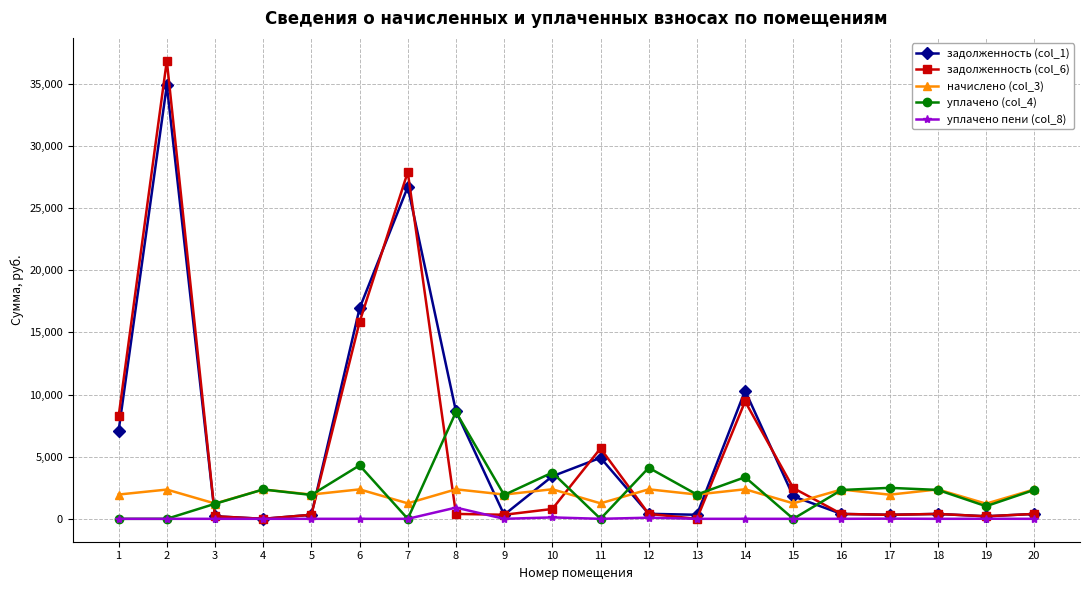

Where does the задолженность (col_1) series first go above 403?

1